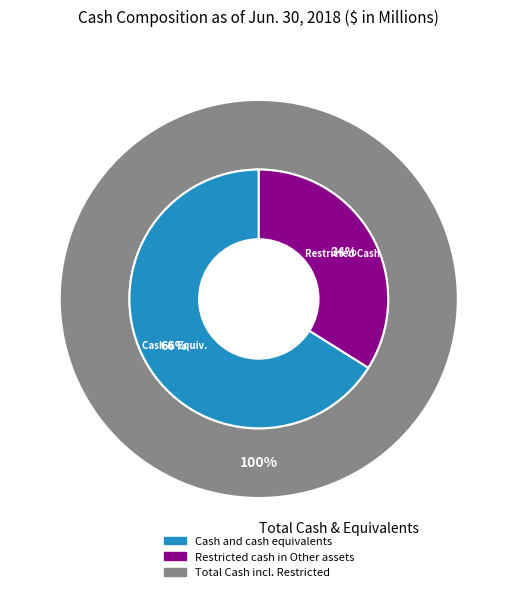

To the nearest percent, what is the difference between the largest and smallest slice percentages?

32%